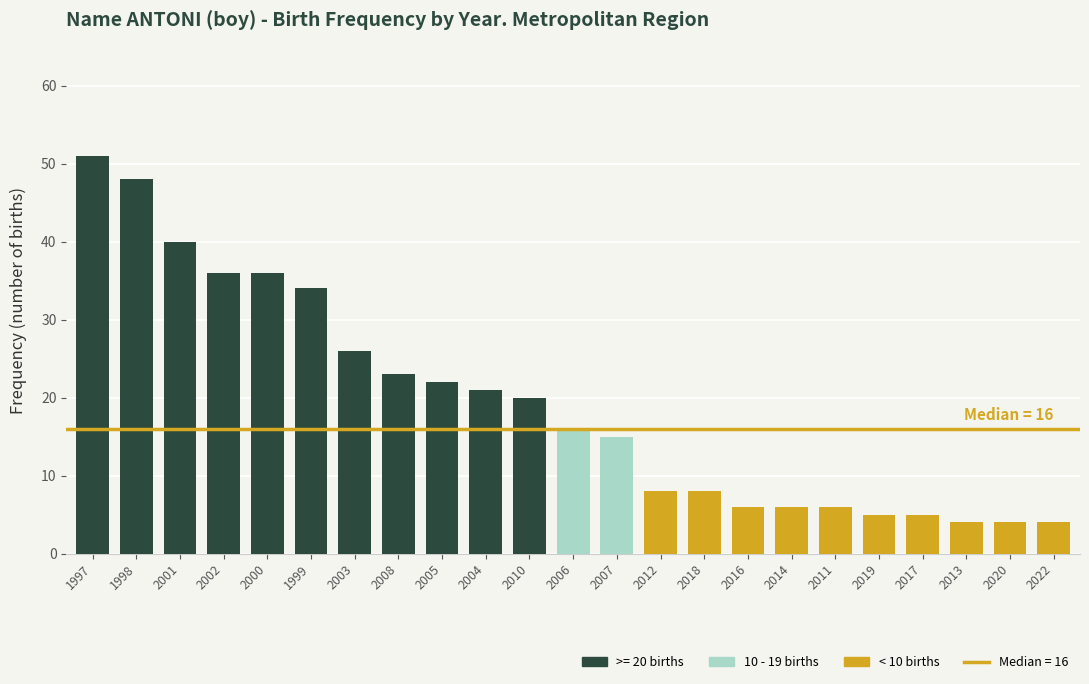

Between 1998 and 2016, which is larger?

1998